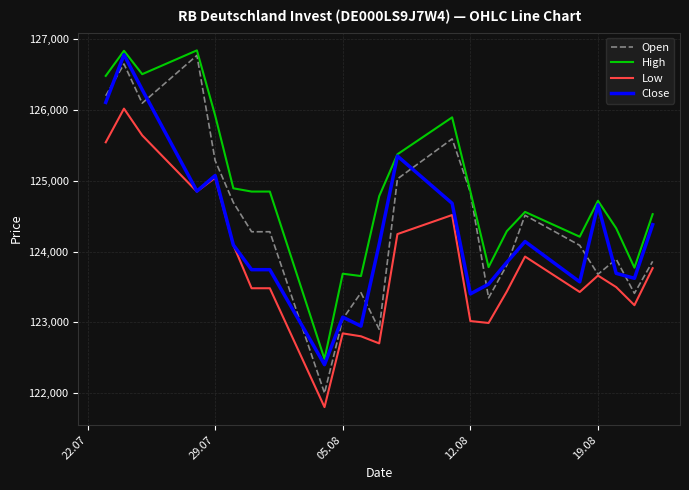

True or false: High and Low cross at least once.

False